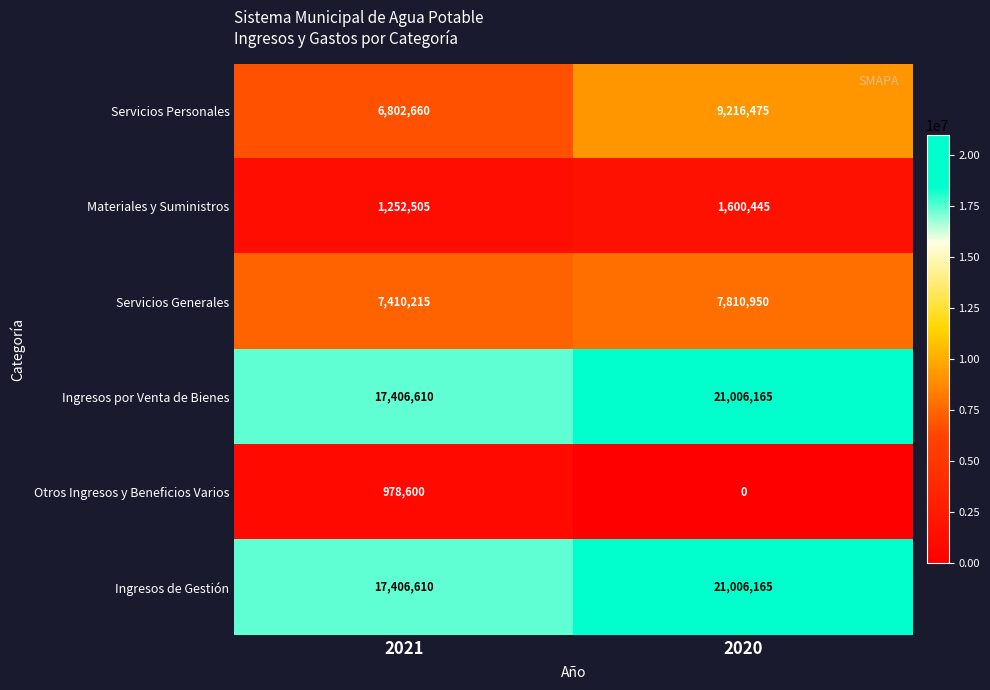

Which label corresponds to the smallest value in the chart?

2020